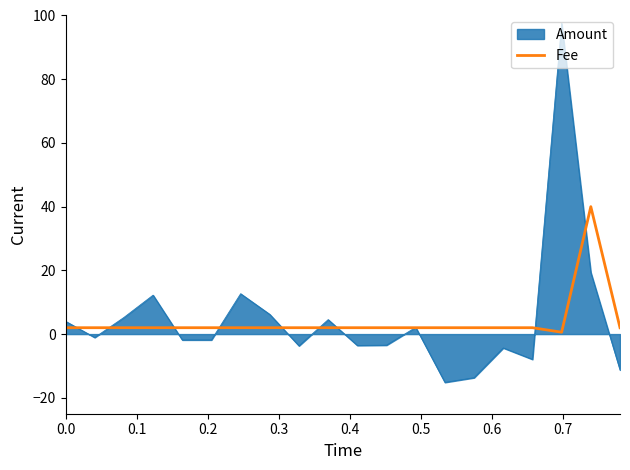

What is the maximum value for Amount?

97.5